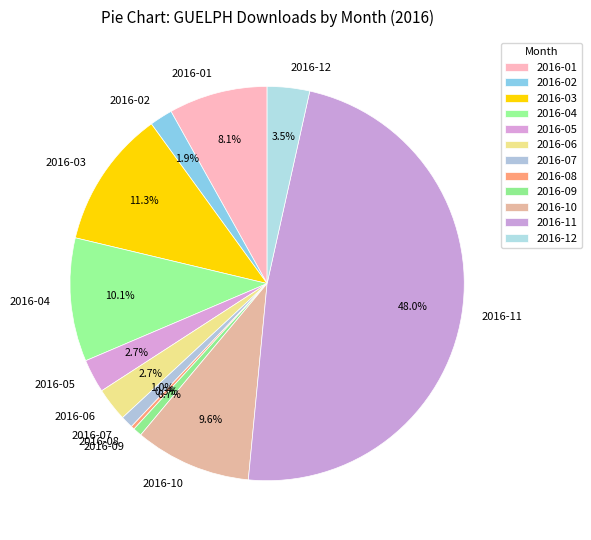

The 2016-11 slice represents 48% of the pie. True or false?

True